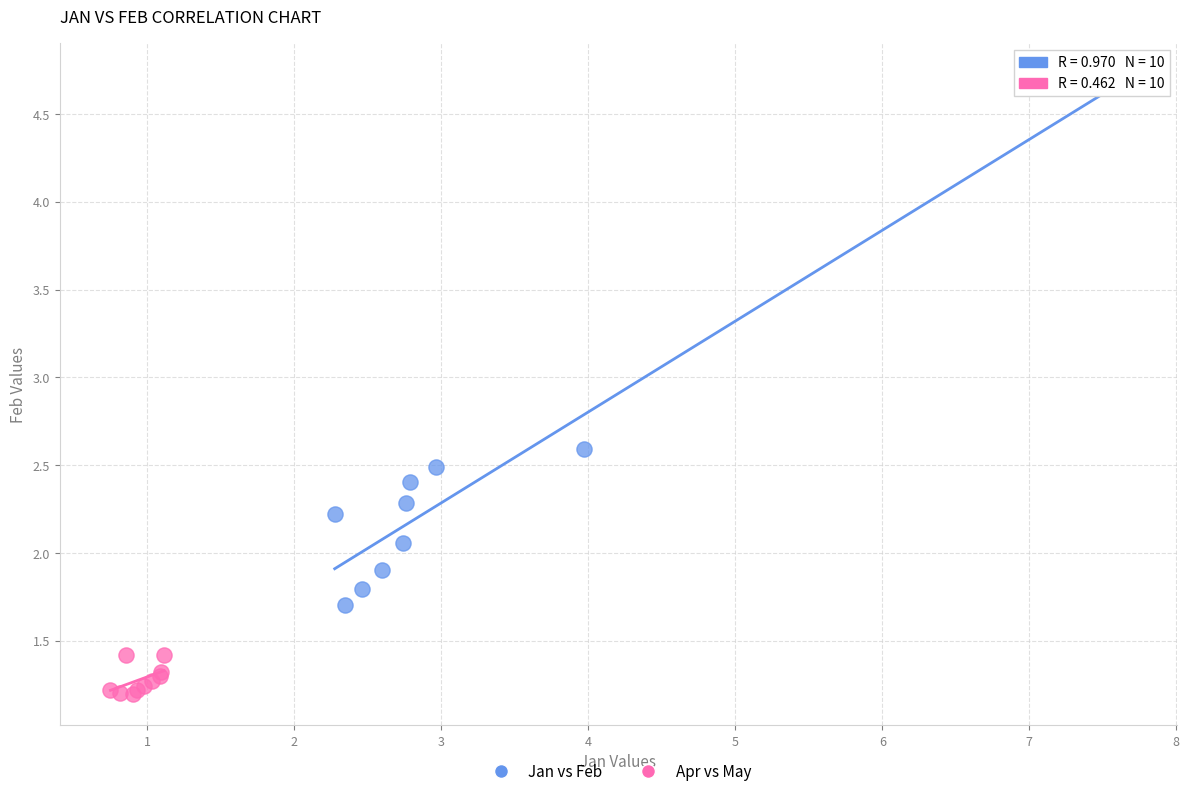

Which series contains the lowest Y value?

Apr vs May